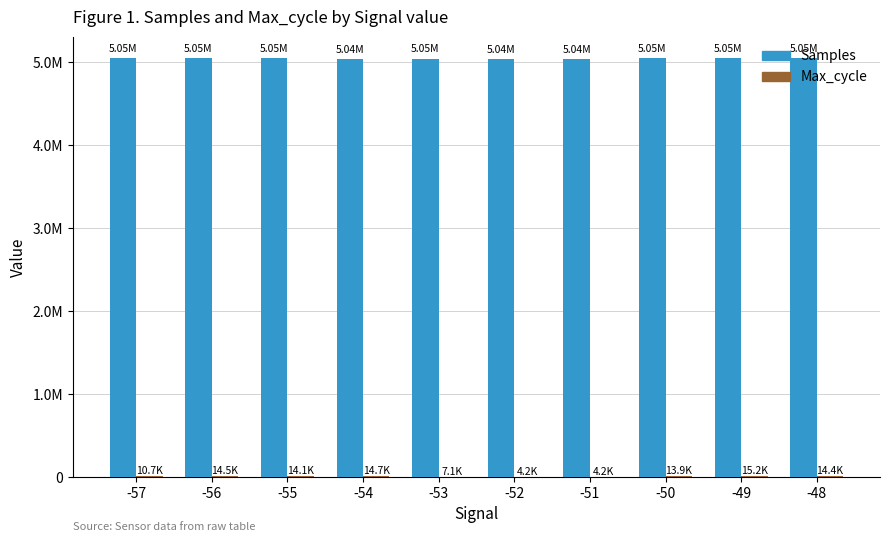

Are the bars horizontal?

No